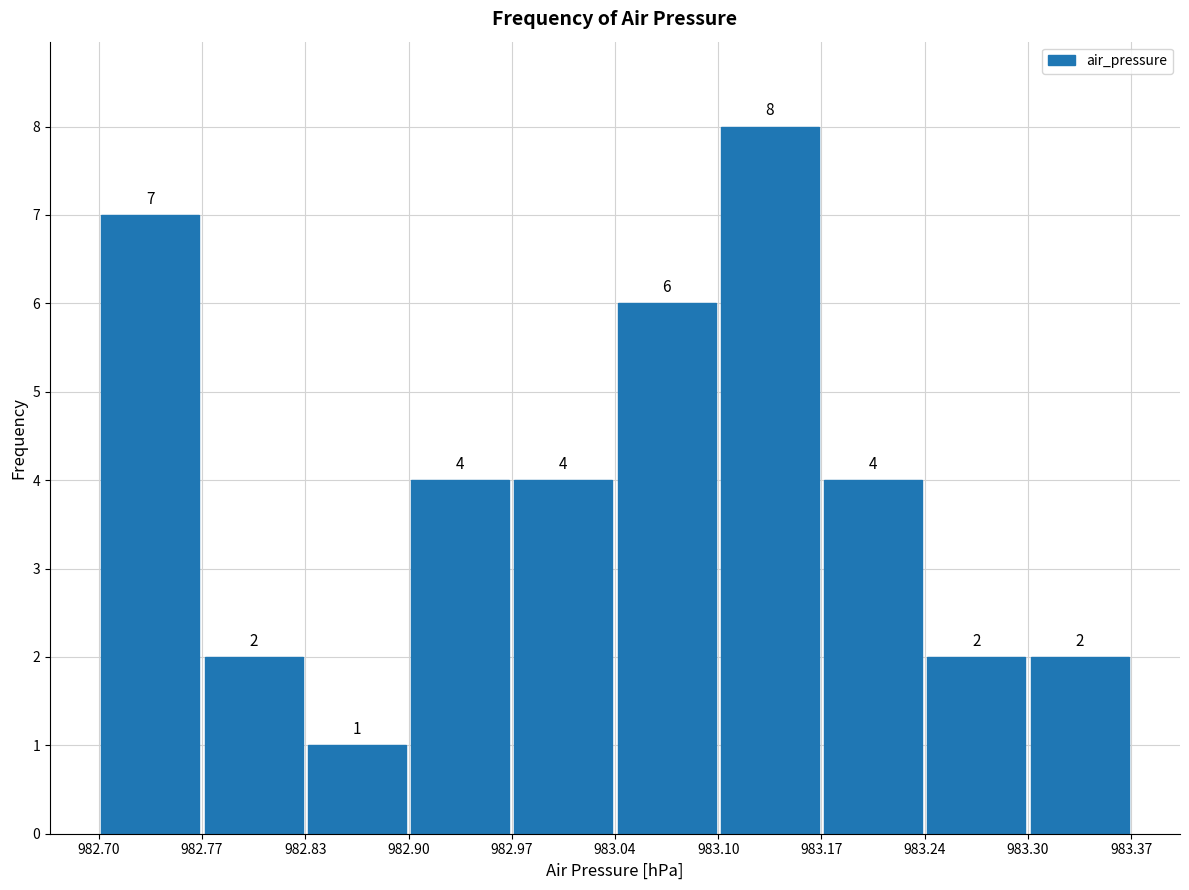

Reading left to right, transcribe this chart: for each bar, give the range it covers on the x-axis and its height.

982.70 to 982.77: 7
982.77 to 982.83: 2
982.83 to 982.90: 1
982.90 to 982.97: 4
982.97 to 983.04: 4
983.04 to 983.10: 6
983.10 to 983.17: 8
983.17 to 983.24: 4
983.24 to 983.30: 2
983.30 to 983.37: 2